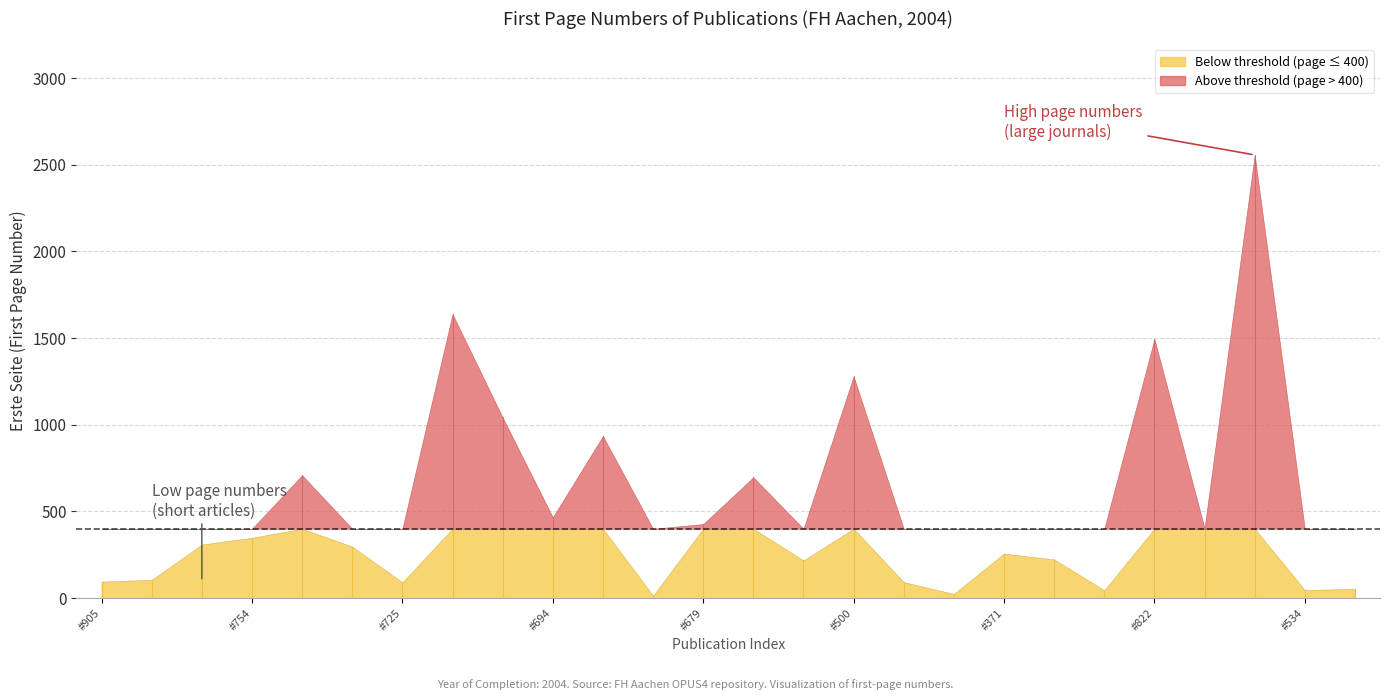

What is the value of the 1st point from the left?

95